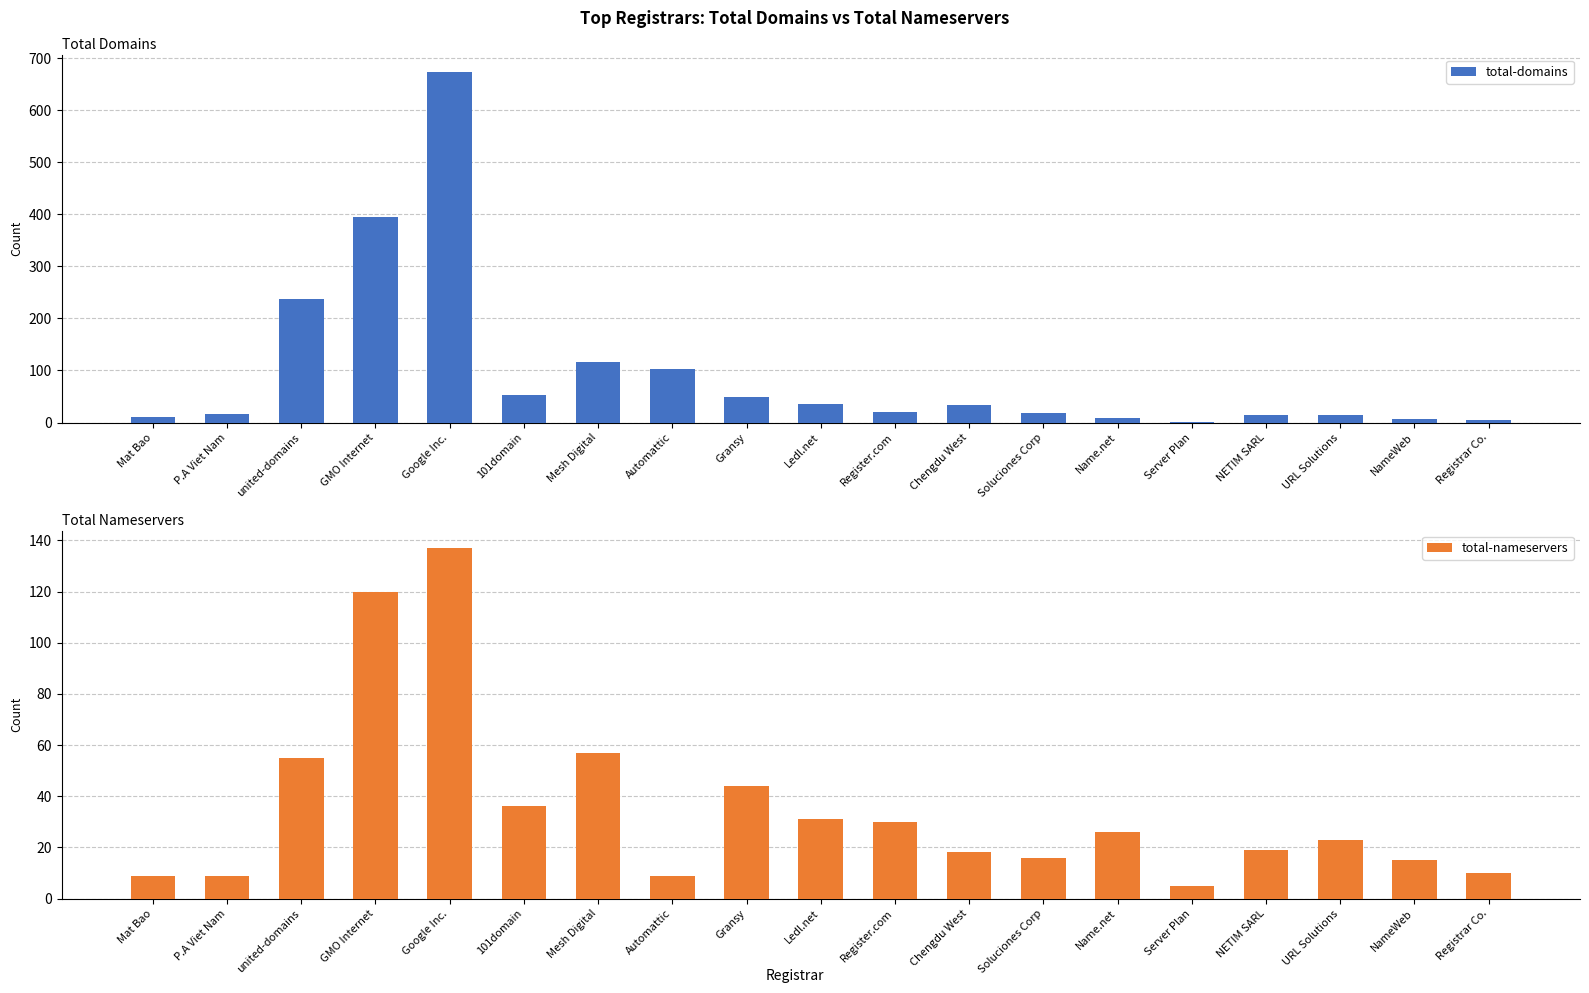

The total-nameservers series shows 2 at P.A Viet Nam. True or false?

False